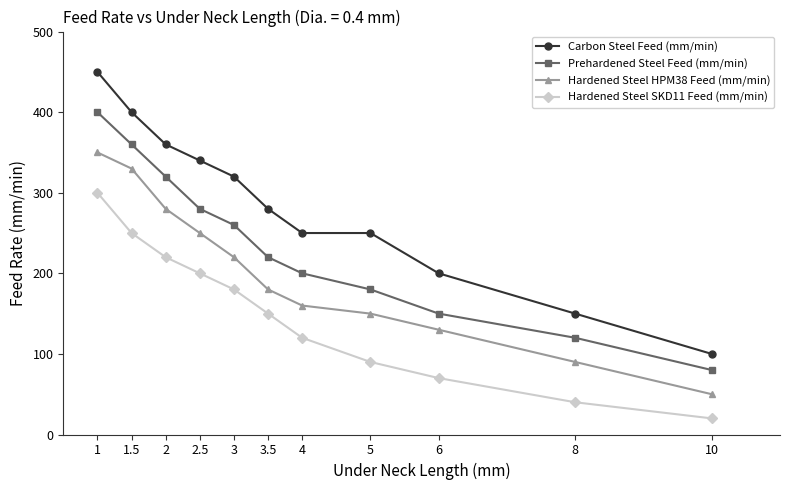

What is the label of the 10th point from the right?

1.5